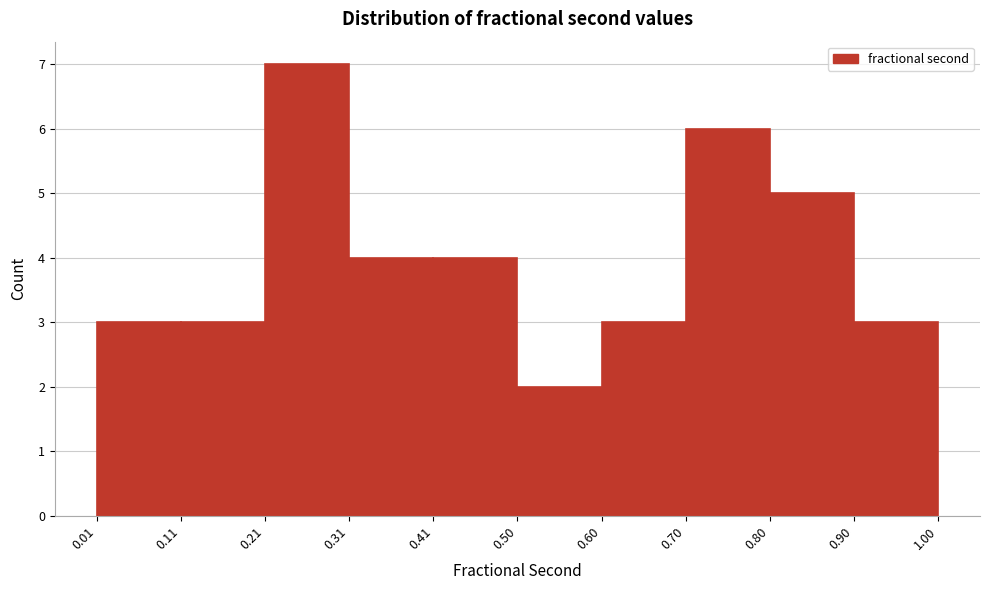

What is the height of the bar covering 0.01 to 0.11 on the x-axis? The values are not printed on the chart, so give them approximately, as read against the axis.

3